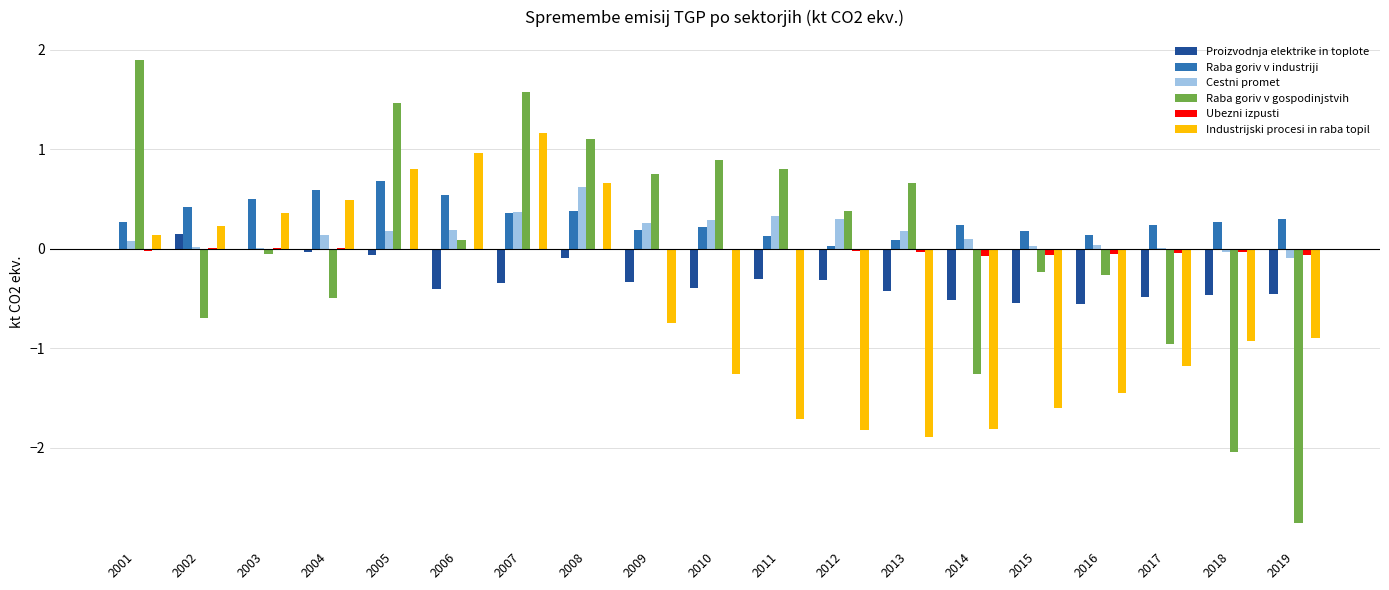

True or false: Proizvodnja elektrike in toplote has a value of -0.0 at 2001.

True